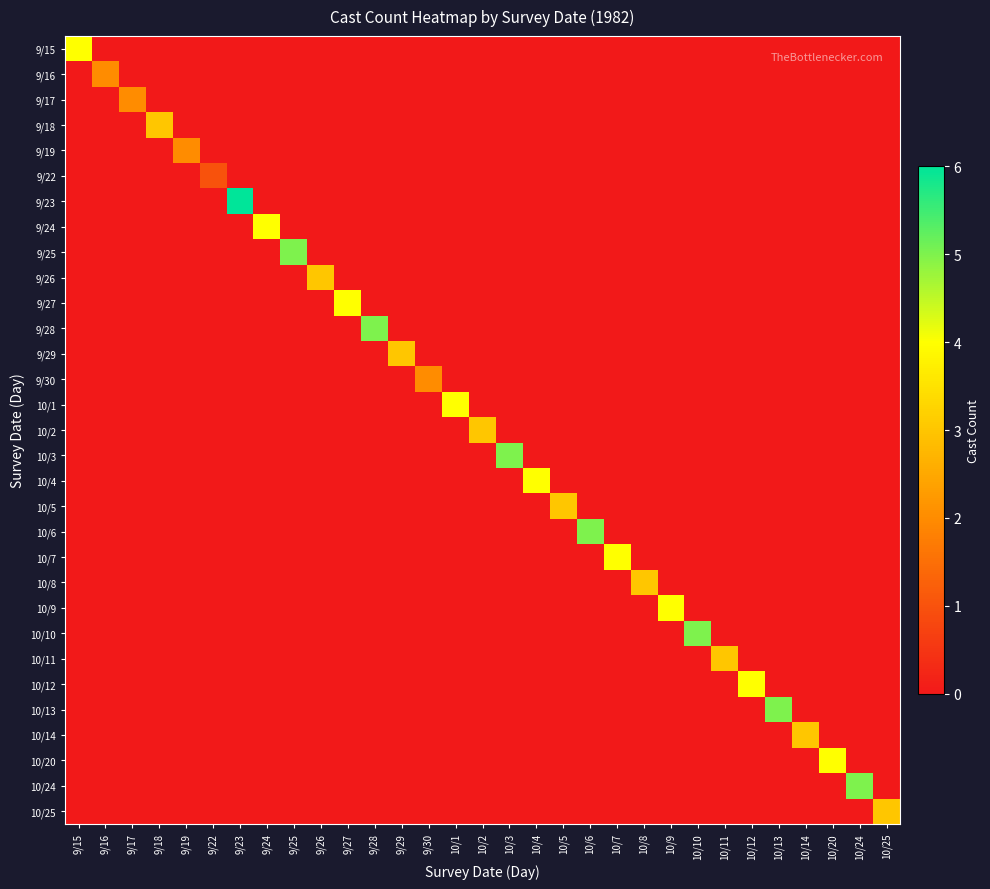

Reading right to left, extract all data points from this chart.

9/15: 10/25=0	10/24=0	10/20=0	10/14=0	10/13=0	10/12=0	10/11=0	10/10=0	10/9=0	10/8=0	10/7=0	10/6=0	10/5=0	10/4=0	10/3=0	10/2=0	10/1=0	9/30=0	9/29=0	9/28=0	9/27=0	9/26=0	9/25=0	9/24=0	9/23=0	9/22=0	9/19=0	9/18=0	9/17=0	9/16=0	9/15=4
9/16: 10/25=0	10/24=0	10/20=0	10/14=0	10/13=0	10/12=0	10/11=0	10/10=0	10/9=0	10/8=0	10/7=0	10/6=0	10/5=0	10/4=0	10/3=0	10/2=0	10/1=0	9/30=0	9/29=0	9/28=0	9/27=0	9/26=0	9/25=0	9/24=0	9/23=0	9/22=0	9/19=0	9/18=0	9/17=0	9/16=2	9/15=0
9/17: 10/25=0	10/24=0	10/20=0	10/14=0	10/13=0	10/12=0	10/11=0	10/10=0	10/9=0	10/8=0	10/7=0	10/6=0	10/5=0	10/4=0	10/3=0	10/2=0	10/1=0	9/30=0	9/29=0	9/28=0	9/27=0	9/26=0	9/25=0	9/24=0	9/23=0	9/22=0	9/19=0	9/18=0	9/17=2	9/16=0	9/15=0
9/18: 10/25=0	10/24=0	10/20=0	10/14=0	10/13=0	10/12=0	10/11=0	10/10=0	10/9=0	10/8=0	10/7=0	10/6=0	10/5=0	10/4=0	10/3=0	10/2=0	10/1=0	9/30=0	9/29=0	9/28=0	9/27=0	9/26=0	9/25=0	9/24=0	9/23=0	9/22=0	9/19=0	9/18=3	9/17=0	9/16=0	9/15=0
9/19: 10/25=0	10/24=0	10/20=0	10/14=0	10/13=0	10/12=0	10/11=0	10/10=0	10/9=0	10/8=0	10/7=0	10/6=0	10/5=0	10/4=0	10/3=0	10/2=0	10/1=0	9/30=0	9/29=0	9/28=0	9/27=0	9/26=0	9/25=0	9/24=0	9/23=0	9/22=0	9/19=2	9/18=0	9/17=0	9/16=0	9/15=0
9/22: 10/25=0	10/24=0	10/20=0	10/14=0	10/13=0	10/12=0	10/11=0	10/10=0	10/9=0	10/8=0	10/7=0	10/6=0	10/5=0	10/4=0	10/3=0	10/2=0	10/1=0	9/30=0	9/29=0	9/28=0	9/27=0	9/26=0	9/25=0	9/24=0	9/23=0	9/22=1	9/19=0	9/18=0	9/17=0	9/16=0	9/15=0
9/23: 10/25=0	10/24=0	10/20=0	10/14=0	10/13=0	10/12=0	10/11=0	10/10=0	10/9=0	10/8=0	10/7=0	10/6=0	10/5=0	10/4=0	10/3=0	10/2=0	10/1=0	9/30=0	9/29=0	9/28=0	9/27=0	9/26=0	9/25=0	9/24=0	9/23=6	9/22=0	9/19=0	9/18=0	9/17=0	9/16=0	9/15=0
9/24: 10/25=0	10/24=0	10/20=0	10/14=0	10/13=0	10/12=0	10/11=0	10/10=0	10/9=0	10/8=0	10/7=0	10/6=0	10/5=0	10/4=0	10/3=0	10/2=0	10/1=0	9/30=0	9/29=0	9/28=0	9/27=0	9/26=0	9/25=0	9/24=4	9/23=0	9/22=0	9/19=0	9/18=0	9/17=0	9/16=0	9/15=0
9/25: 10/25=0	10/24=0	10/20=0	10/14=0	10/13=0	10/12=0	10/11=0	10/10=0	10/9=0	10/8=0	10/7=0	10/6=0	10/5=0	10/4=0	10/3=0	10/2=0	10/1=0	9/30=0	9/29=0	9/28=0	9/27=0	9/26=0	9/25=5	9/24=0	9/23=0	9/22=0	9/19=0	9/18=0	9/17=0	9/16=0	9/15=0
9/26: 10/25=0	10/24=0	10/20=0	10/14=0	10/13=0	10/12=0	10/11=0	10/10=0	10/9=0	10/8=0	10/7=0	10/6=0	10/5=0	10/4=0	10/3=0	10/2=0	10/1=0	9/30=0	9/29=0	9/28=0	9/27=0	9/26=3	9/25=0	9/24=0	9/23=0	9/22=0	9/19=0	9/18=0	9/17=0	9/16=0	9/15=0
9/27: 10/25=0	10/24=0	10/20=0	10/14=0	10/13=0	10/12=0	10/11=0	10/10=0	10/9=0	10/8=0	10/7=0	10/6=0	10/5=0	10/4=0	10/3=0	10/2=0	10/1=0	9/30=0	9/29=0	9/28=0	9/27=4	9/26=0	9/25=0	9/24=0	9/23=0	9/22=0	9/19=0	9/18=0	9/17=0	9/16=0	9/15=0
9/28: 10/25=0	10/24=0	10/20=0	10/14=0	10/13=0	10/12=0	10/11=0	10/10=0	10/9=0	10/8=0	10/7=0	10/6=0	10/5=0	10/4=0	10/3=0	10/2=0	10/1=0	9/30=0	9/29=0	9/28=5	9/27=0	9/26=0	9/25=0	9/24=0	9/23=0	9/22=0	9/19=0	9/18=0	9/17=0	9/16=0	9/15=0
9/29: 10/25=0	10/24=0	10/20=0	10/14=0	10/13=0	10/12=0	10/11=0	10/10=0	10/9=0	10/8=0	10/7=0	10/6=0	10/5=0	10/4=0	10/3=0	10/2=0	10/1=0	9/30=0	9/29=3	9/28=0	9/27=0	9/26=0	9/25=0	9/24=0	9/23=0	9/22=0	9/19=0	9/18=0	9/17=0	9/16=0	9/15=0
9/30: 10/25=0	10/24=0	10/20=0	10/14=0	10/13=0	10/12=0	10/11=0	10/10=0	10/9=0	10/8=0	10/7=0	10/6=0	10/5=0	10/4=0	10/3=0	10/2=0	10/1=0	9/30=2	9/29=0	9/28=0	9/27=0	9/26=0	9/25=0	9/24=0	9/23=0	9/22=0	9/19=0	9/18=0	9/17=0	9/16=0	9/15=0
10/1: 10/25=0	10/24=0	10/20=0	10/14=0	10/13=0	10/12=0	10/11=0	10/10=0	10/9=0	10/8=0	10/7=0	10/6=0	10/5=0	10/4=0	10/3=0	10/2=0	10/1=4	9/30=0	9/29=0	9/28=0	9/27=0	9/26=0	9/25=0	9/24=0	9/23=0	9/22=0	9/19=0	9/18=0	9/17=0	9/16=0	9/15=0
10/2: 10/25=0	10/24=0	10/20=0	10/14=0	10/13=0	10/12=0	10/11=0	10/10=0	10/9=0	10/8=0	10/7=0	10/6=0	10/5=0	10/4=0	10/3=0	10/2=3	10/1=0	9/30=0	9/29=0	9/28=0	9/27=0	9/26=0	9/25=0	9/24=0	9/23=0	9/22=0	9/19=0	9/18=0	9/17=0	9/16=0	9/15=0
10/3: 10/25=0	10/24=0	10/20=0	10/14=0	10/13=0	10/12=0	10/11=0	10/10=0	10/9=0	10/8=0	10/7=0	10/6=0	10/5=0	10/4=0	10/3=5	10/2=0	10/1=0	9/30=0	9/29=0	9/28=0	9/27=0	9/26=0	9/25=0	9/24=0	9/23=0	9/22=0	9/19=0	9/18=0	9/17=0	9/16=0	9/15=0
10/4: 10/25=0	10/24=0	10/20=0	10/14=0	10/13=0	10/12=0	10/11=0	10/10=0	10/9=0	10/8=0	10/7=0	10/6=0	10/5=0	10/4=4	10/3=0	10/2=0	10/1=0	9/30=0	9/29=0	9/28=0	9/27=0	9/26=0	9/25=0	9/24=0	9/23=0	9/22=0	9/19=0	9/18=0	9/17=0	9/16=0	9/15=0
10/5: 10/25=0	10/24=0	10/20=0	10/14=0	10/13=0	10/12=0	10/11=0	10/10=0	10/9=0	10/8=0	10/7=0	10/6=0	10/5=3	10/4=0	10/3=0	10/2=0	10/1=0	9/30=0	9/29=0	9/28=0	9/27=0	9/26=0	9/25=0	9/24=0	9/23=0	9/22=0	9/19=0	9/18=0	9/17=0	9/16=0	9/15=0
10/6: 10/25=0	10/24=0	10/20=0	10/14=0	10/13=0	10/12=0	10/11=0	10/10=0	10/9=0	10/8=0	10/7=0	10/6=5	10/5=0	10/4=0	10/3=0	10/2=0	10/1=0	9/30=0	9/29=0	9/28=0	9/27=0	9/26=0	9/25=0	9/24=0	9/23=0	9/22=0	9/19=0	9/18=0	9/17=0	9/16=0	9/15=0
10/7: 10/25=0	10/24=0	10/20=0	10/14=0	10/13=0	10/12=0	10/11=0	10/10=0	10/9=0	10/8=0	10/7=4	10/6=0	10/5=0	10/4=0	10/3=0	10/2=0	10/1=0	9/30=0	9/29=0	9/28=0	9/27=0	9/26=0	9/25=0	9/24=0	9/23=0	9/22=0	9/19=0	9/18=0	9/17=0	9/16=0	9/15=0
10/8: 10/25=0	10/24=0	10/20=0	10/14=0	10/13=0	10/12=0	10/11=0	10/10=0	10/9=0	10/8=3	10/7=0	10/6=0	10/5=0	10/4=0	10/3=0	10/2=0	10/1=0	9/30=0	9/29=0	9/28=0	9/27=0	9/26=0	9/25=0	9/24=0	9/23=0	9/22=0	9/19=0	9/18=0	9/17=0	9/16=0	9/15=0
10/9: 10/25=0	10/24=0	10/20=0	10/14=0	10/13=0	10/12=0	10/11=0	10/10=0	10/9=4	10/8=0	10/7=0	10/6=0	10/5=0	10/4=0	10/3=0	10/2=0	10/1=0	9/30=0	9/29=0	9/28=0	9/27=0	9/26=0	9/25=0	9/24=0	9/23=0	9/22=0	9/19=0	9/18=0	9/17=0	9/16=0	9/15=0
10/10: 10/25=0	10/24=0	10/20=0	10/14=0	10/13=0	10/12=0	10/11=0	10/10=5	10/9=0	10/8=0	10/7=0	10/6=0	10/5=0	10/4=0	10/3=0	10/2=0	10/1=0	9/30=0	9/29=0	9/28=0	9/27=0	9/26=0	9/25=0	9/24=0	9/23=0	9/22=0	9/19=0	9/18=0	9/17=0	9/16=0	9/15=0
10/11: 10/25=0	10/24=0	10/20=0	10/14=0	10/13=0	10/12=0	10/11=3	10/10=0	10/9=0	10/8=0	10/7=0	10/6=0	10/5=0	10/4=0	10/3=0	10/2=0	10/1=0	9/30=0	9/29=0	9/28=0	9/27=0	9/26=0	9/25=0	9/24=0	9/23=0	9/22=0	9/19=0	9/18=0	9/17=0	9/16=0	9/15=0
10/12: 10/25=0	10/24=0	10/20=0	10/14=0	10/13=0	10/12=4	10/11=0	10/10=0	10/9=0	10/8=0	10/7=0	10/6=0	10/5=0	10/4=0	10/3=0	10/2=0	10/1=0	9/30=0	9/29=0	9/28=0	9/27=0	9/26=0	9/25=0	9/24=0	9/23=0	9/22=0	9/19=0	9/18=0	9/17=0	9/16=0	9/15=0
10/13: 10/25=0	10/24=0	10/20=0	10/14=0	10/13=5	10/12=0	10/11=0	10/10=0	10/9=0	10/8=0	10/7=0	10/6=0	10/5=0	10/4=0	10/3=0	10/2=0	10/1=0	9/30=0	9/29=0	9/28=0	9/27=0	9/26=0	9/25=0	9/24=0	9/23=0	9/22=0	9/19=0	9/18=0	9/17=0	9/16=0	9/15=0
10/14: 10/25=0	10/24=0	10/20=0	10/14=3	10/13=0	10/12=0	10/11=0	10/10=0	10/9=0	10/8=0	10/7=0	10/6=0	10/5=0	10/4=0	10/3=0	10/2=0	10/1=0	9/30=0	9/29=0	9/28=0	9/27=0	9/26=0	9/25=0	9/24=0	9/23=0	9/22=0	9/19=0	9/18=0	9/17=0	9/16=0	9/15=0
10/20: 10/25=0	10/24=0	10/20=4	10/14=0	10/13=0	10/12=0	10/11=0	10/10=0	10/9=0	10/8=0	10/7=0	10/6=0	10/5=0	10/4=0	10/3=0	10/2=0	10/1=0	9/30=0	9/29=0	9/28=0	9/27=0	9/26=0	9/25=0	9/24=0	9/23=0	9/22=0	9/19=0	9/18=0	9/17=0	9/16=0	9/15=0
10/24: 10/25=0	10/24=5	10/20=0	10/14=0	10/13=0	10/12=0	10/11=0	10/10=0	10/9=0	10/8=0	10/7=0	10/6=0	10/5=0	10/4=0	10/3=0	10/2=0	10/1=0	9/30=0	9/29=0	9/28=0	9/27=0	9/26=0	9/25=0	9/24=0	9/23=0	9/22=0	9/19=0	9/18=0	9/17=0	9/16=0	9/15=0
10/25: 10/25=3	10/24=0	10/20=0	10/14=0	10/13=0	10/12=0	10/11=0	10/10=0	10/9=0	10/8=0	10/7=0	10/6=0	10/5=0	10/4=0	10/3=0	10/2=0	10/1=0	9/30=0	9/29=0	9/28=0	9/27=0	9/26=0	9/25=0	9/24=0	9/23=0	9/22=0	9/19=0	9/18=0	9/17=0	9/16=0	9/15=0